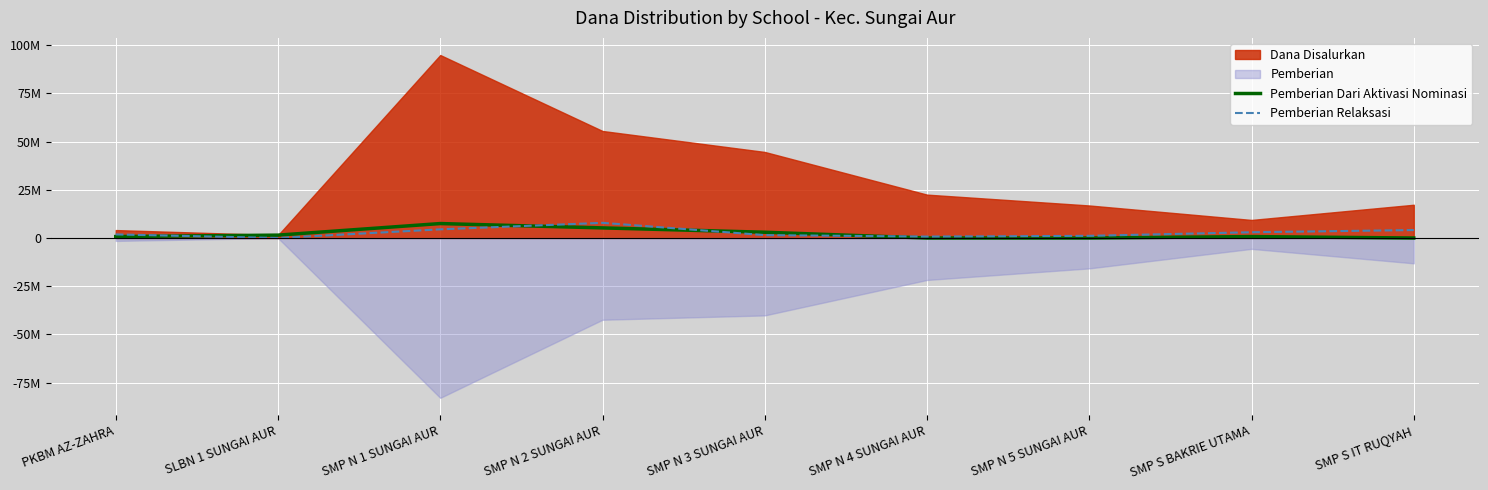

How many data points does each series have?

9